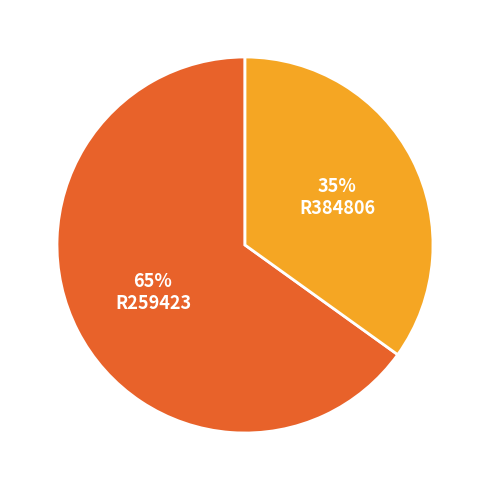

Which has a higher value, R384806 or R259423?

R259423